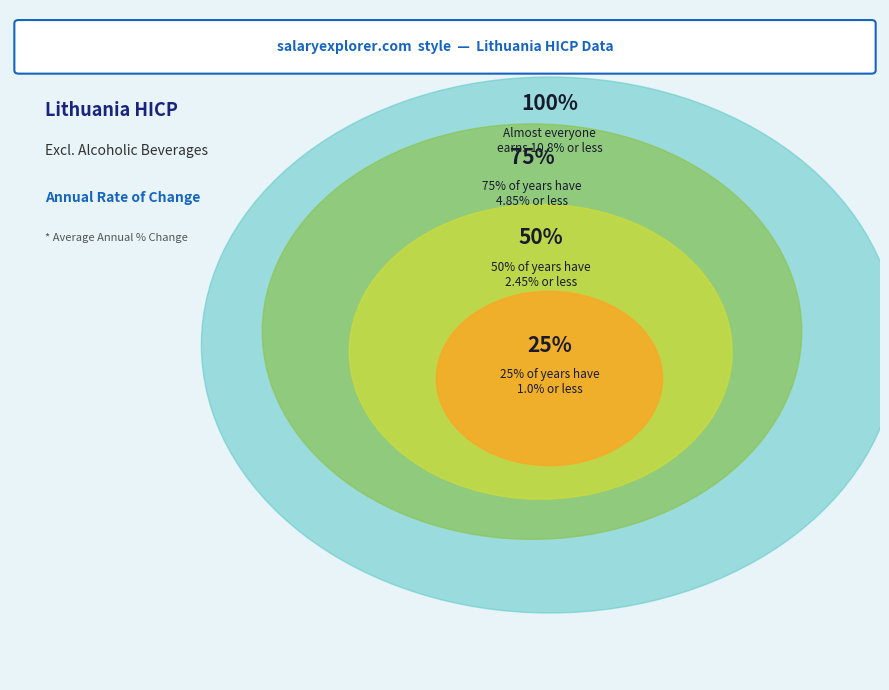

The 2005 slice represents 1% of the pie. True or false?

False